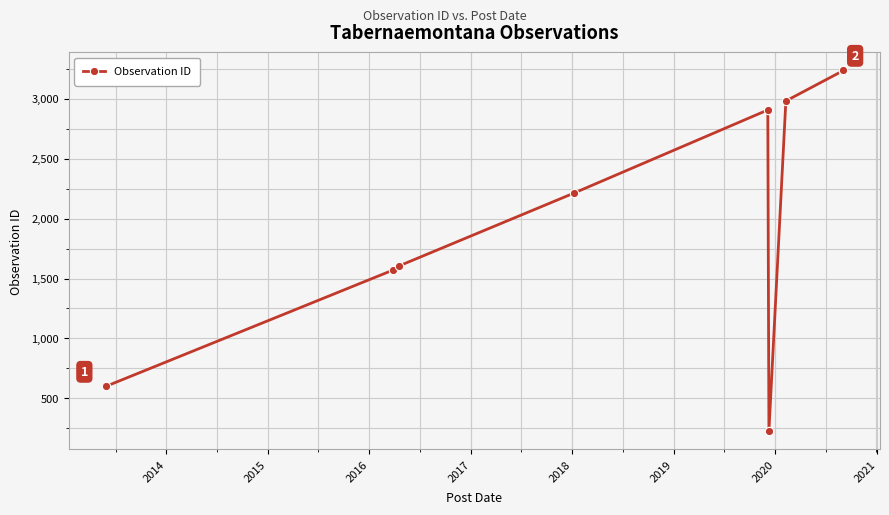

What is the minimum value shown in the chart?

224